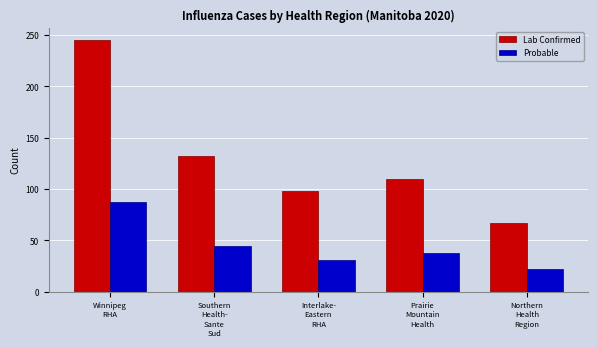

Reading right to left, extract all data points from this chart.

Lab Confirmed: 67	110	98	132	245
Probable: 22	38	31	45	87